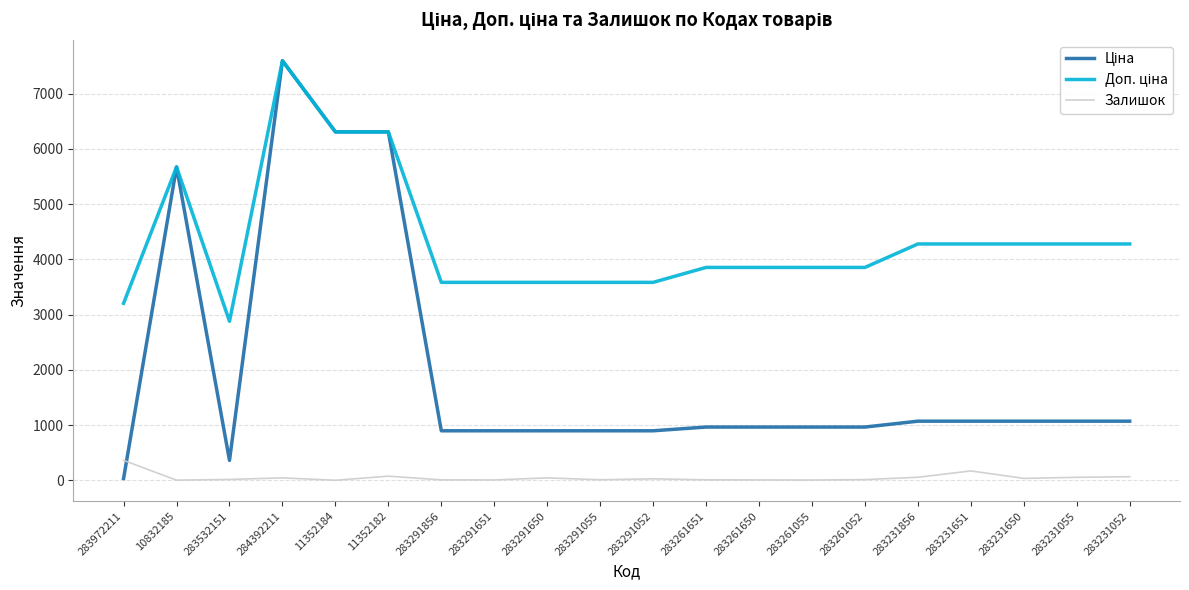

How many series are shown in this chart?

3